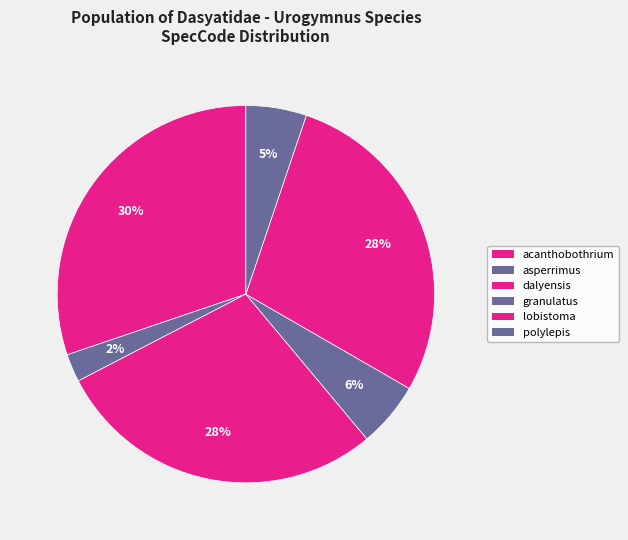

Combined, do dalyensis and lobistoma account for over 50%?

Yes